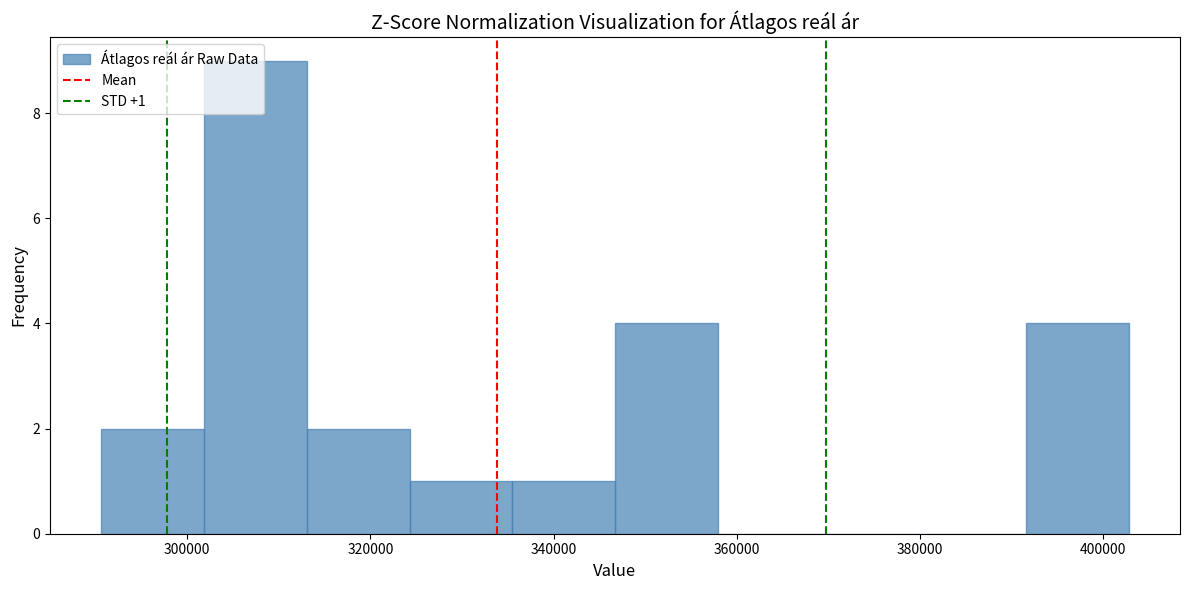

Which range on the x-axis has the tallest bar?

302000 to 314000